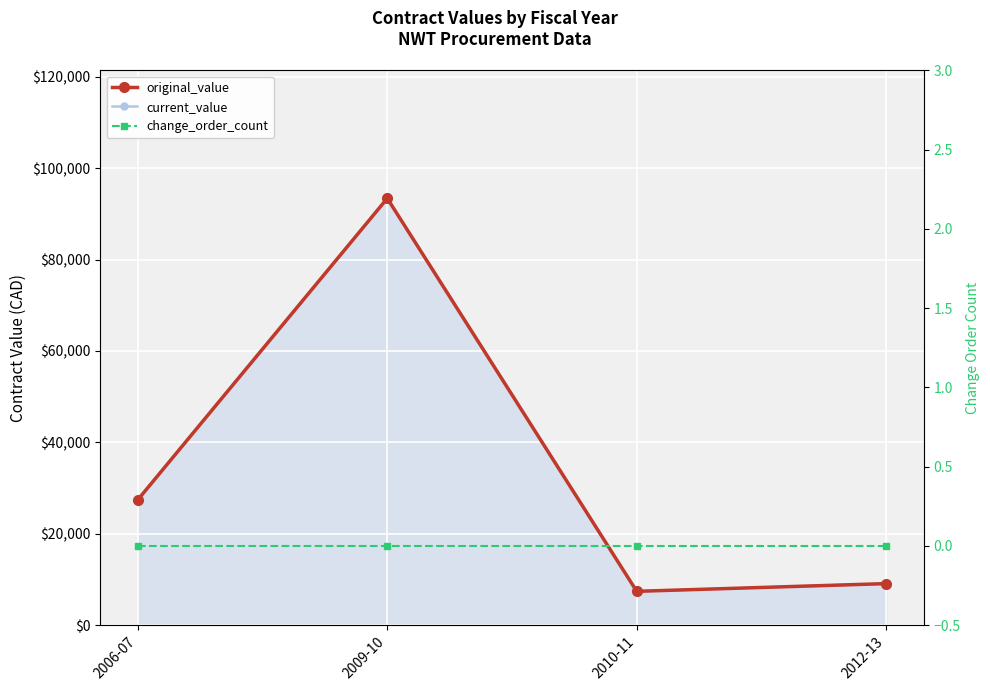

At how many categories does at least one series exceed 68533?

1